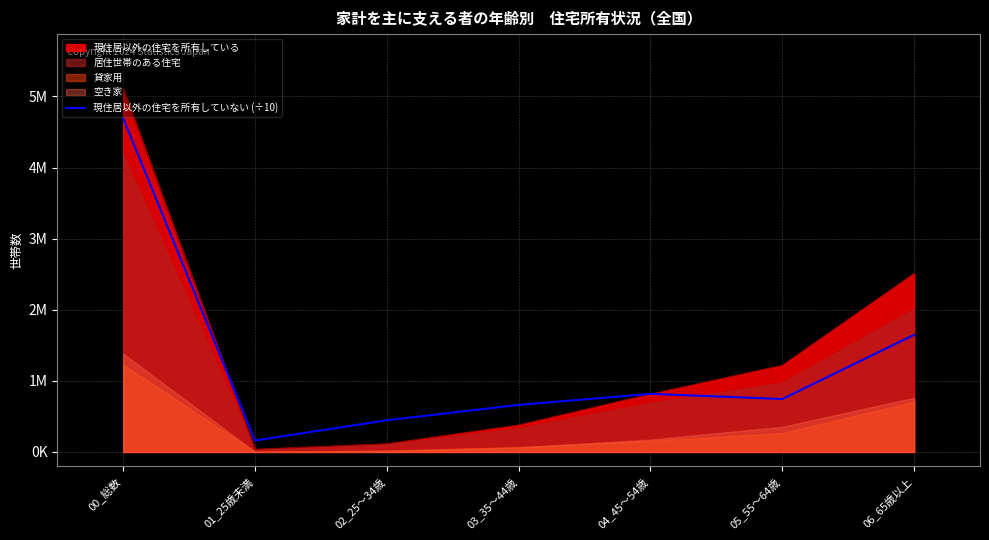

What is the difference between the values at 01_25歳未満 and 00_総数?

4531920